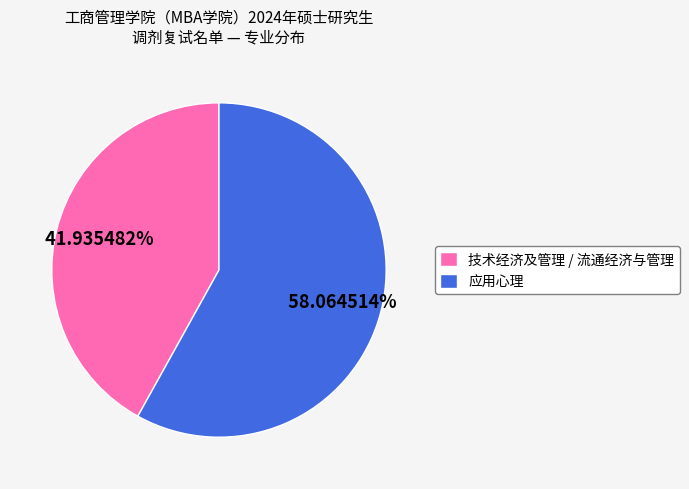

Approximately how many times larger is the value at 应用心理 compared to 技术经济及管理 / 流通经济与管理?

1.4